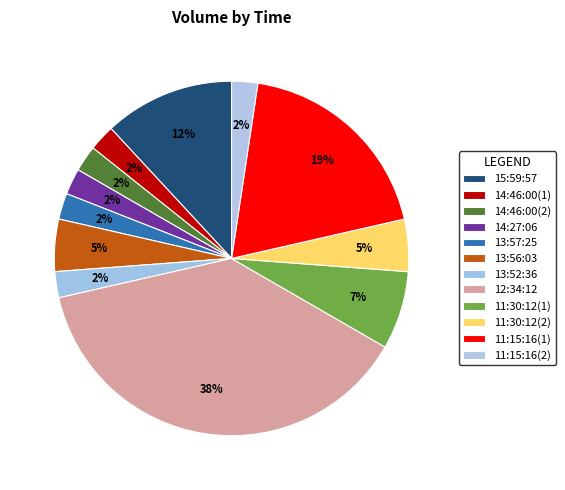

How many slices are in this pie chart?

12